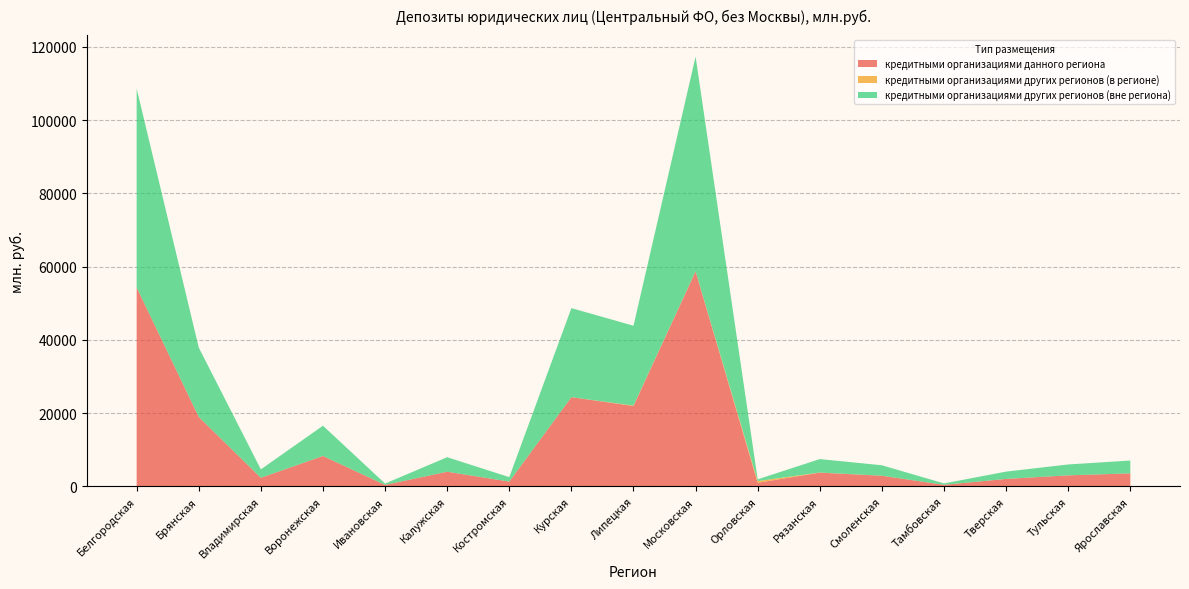

Reading left to right, what are all the values shown in this chart?

кредитными организациями данного региона: 54299	18939	2302	8265	365	3963	1270	24325	21920	58678	943	3709	2863	383	1996	2974	3509
кредитными организациями других регионов (в регионе): 0	0	0	5	0	0	0	0	107	45	466	37	10	0	5	0	0
кредитными организациями других регионов (вне региона): 54299	18939	2302	8260	365	3963	1212	24325	21813	58634	476	3672	2853	383	1991	2974	3509